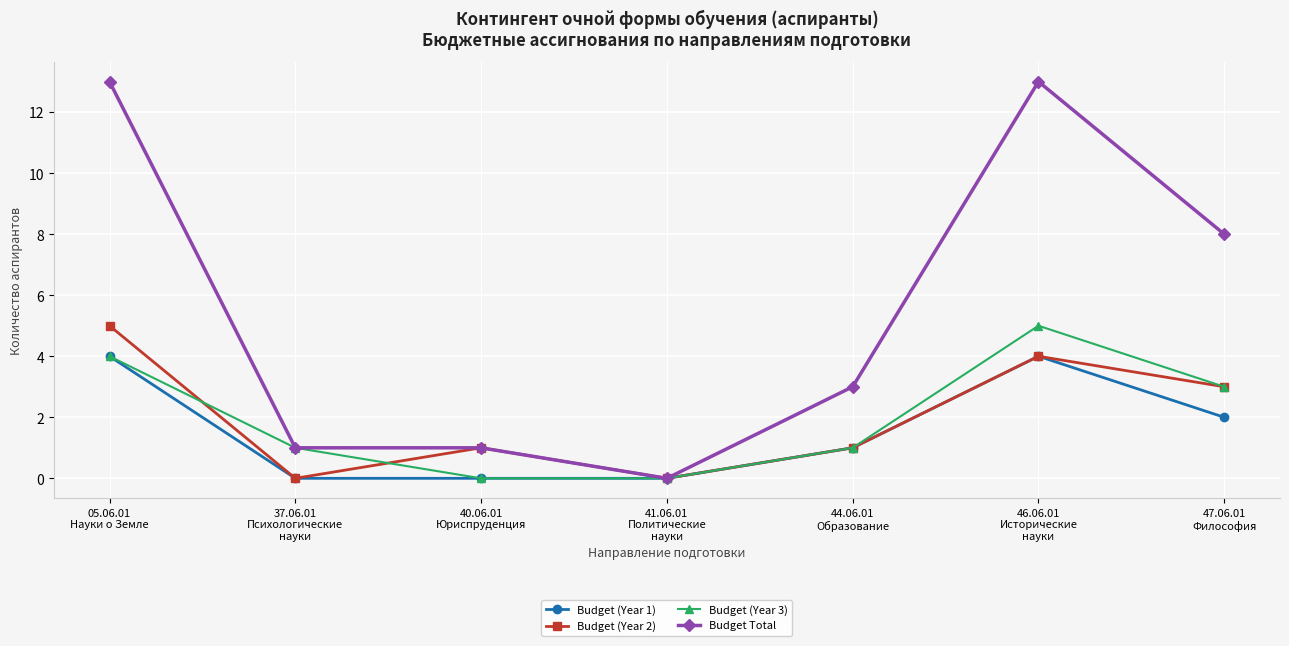

At which label does Budget (Year 2) first exceed 1?

05.06.01
Науки о Земле